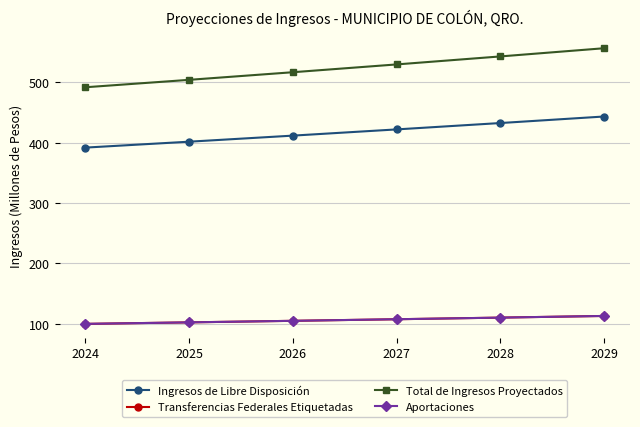

Between 2024 and 2026, which series saw the biggest shift?

Total de Ingresos Proyectados